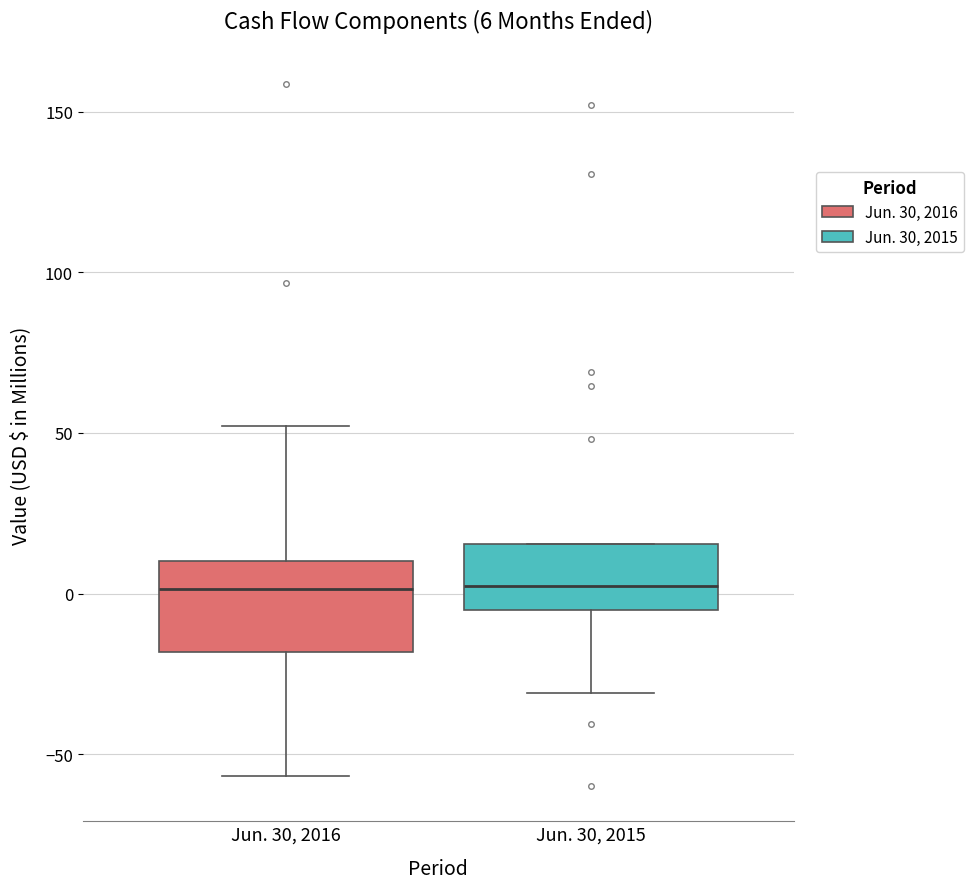

Which box is the tallest, from its lower edge to its upper edge?

Jun. 30, 2016